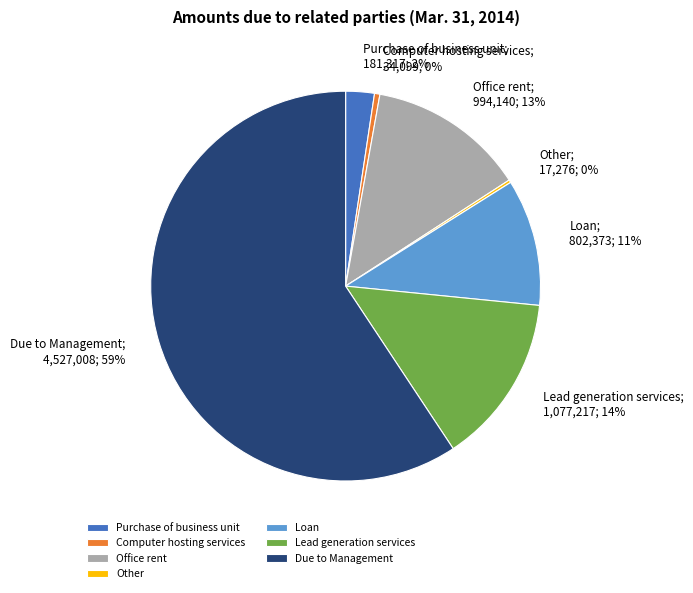

Which slice represents more than half of the pie?

Due to Management